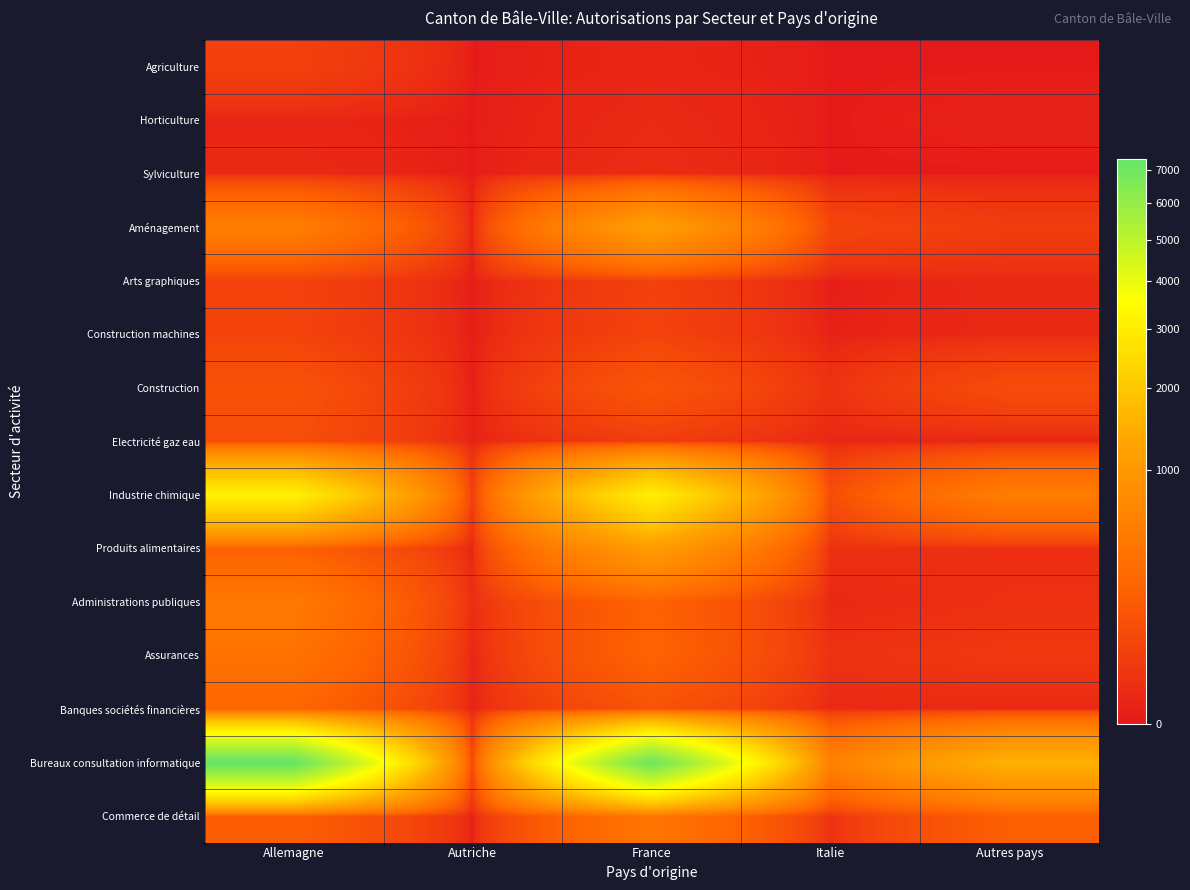

Which has a higher value, Autriche or Allemagne?

Allemagne